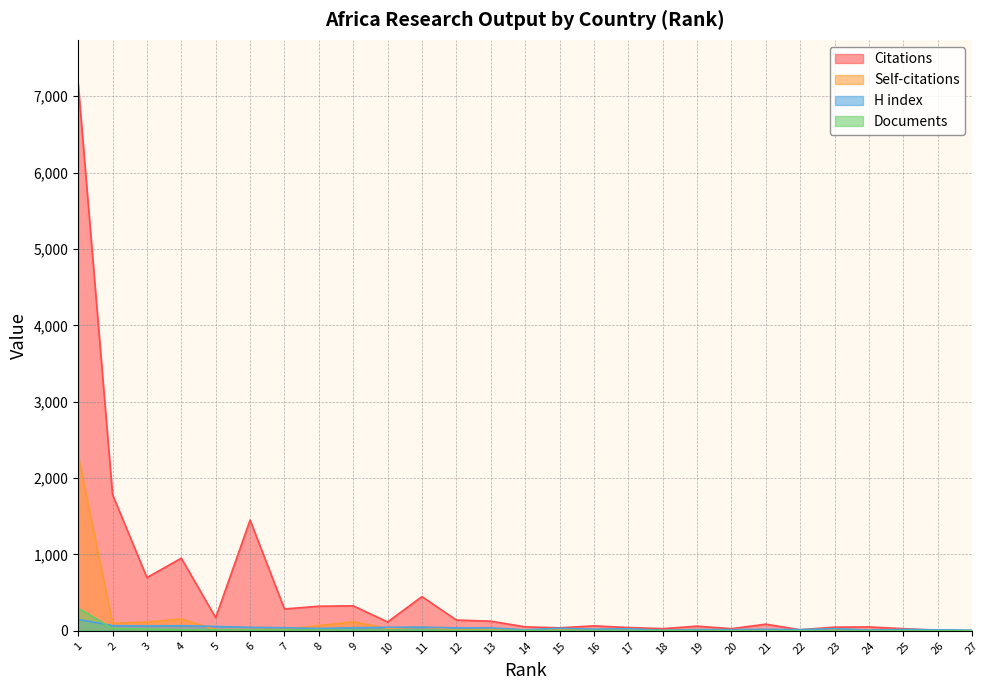

The value of H index at 13 is 39. True or false?

True